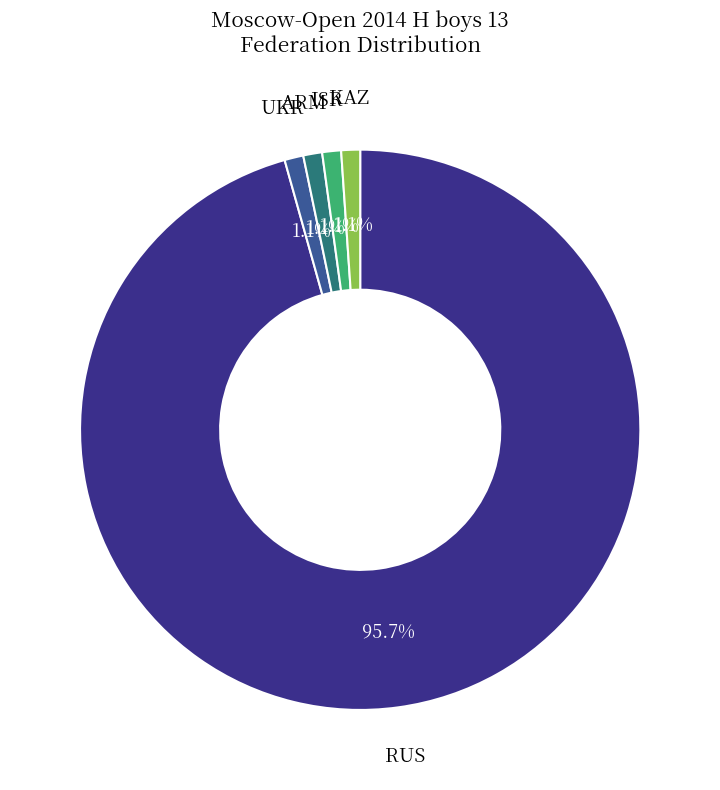

To the nearest percent, what is the average slice percentage?

20%